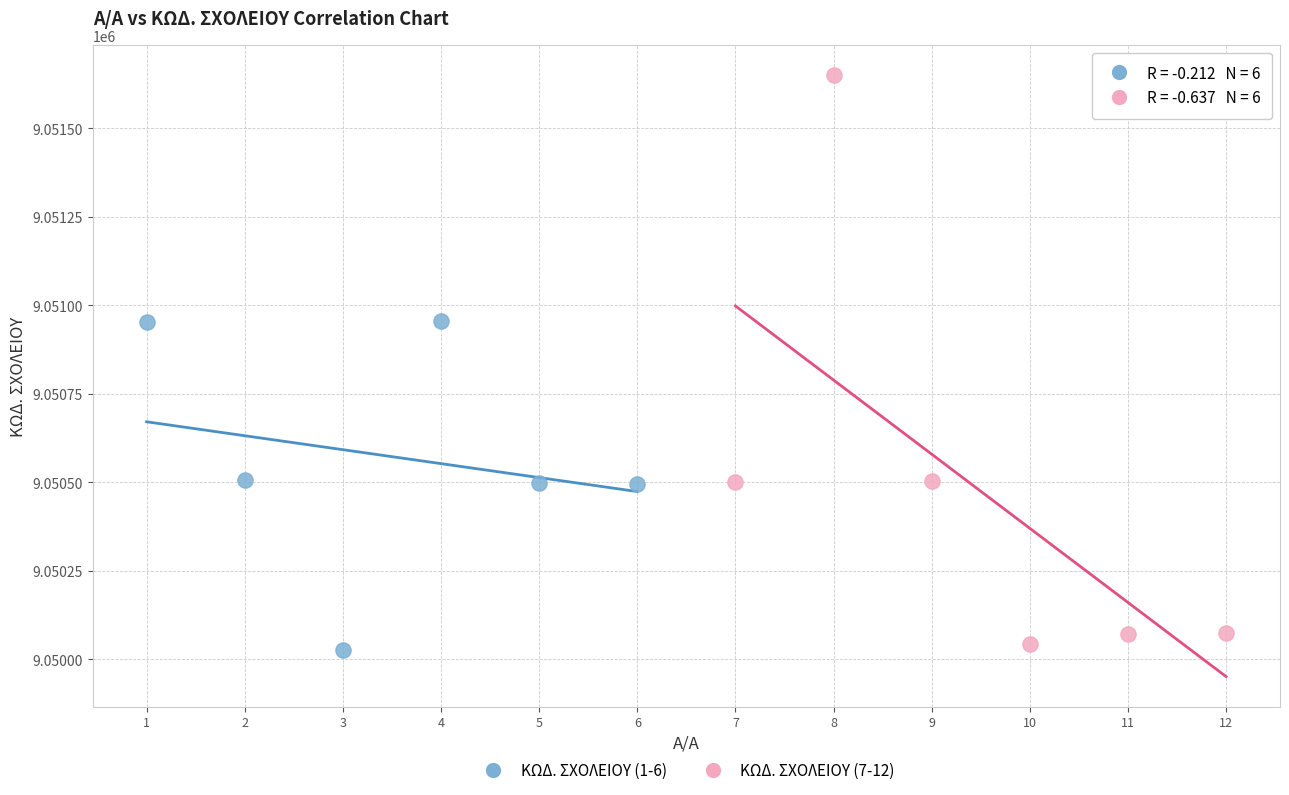

Which series reaches the minimum Y coordinate?

ΚΩΔ. ΣΧΟΛΕΙΟΥ (1-6)